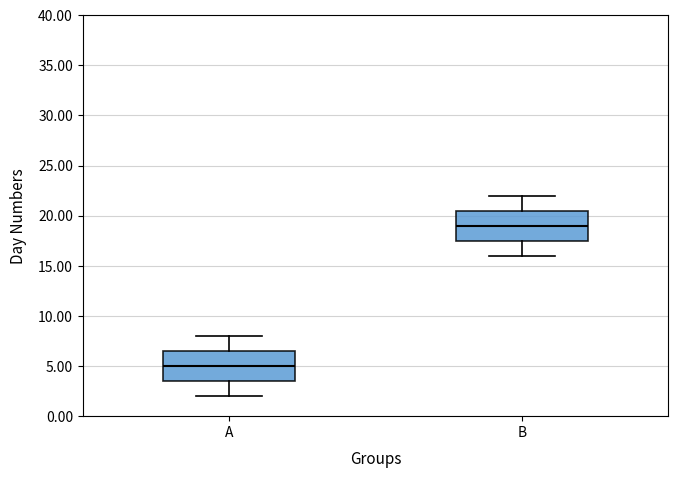

Where is the upper edge of the box for A on the y-axis? The values are not printed on the chart, so give them approximately, as read against the axis.

6.5